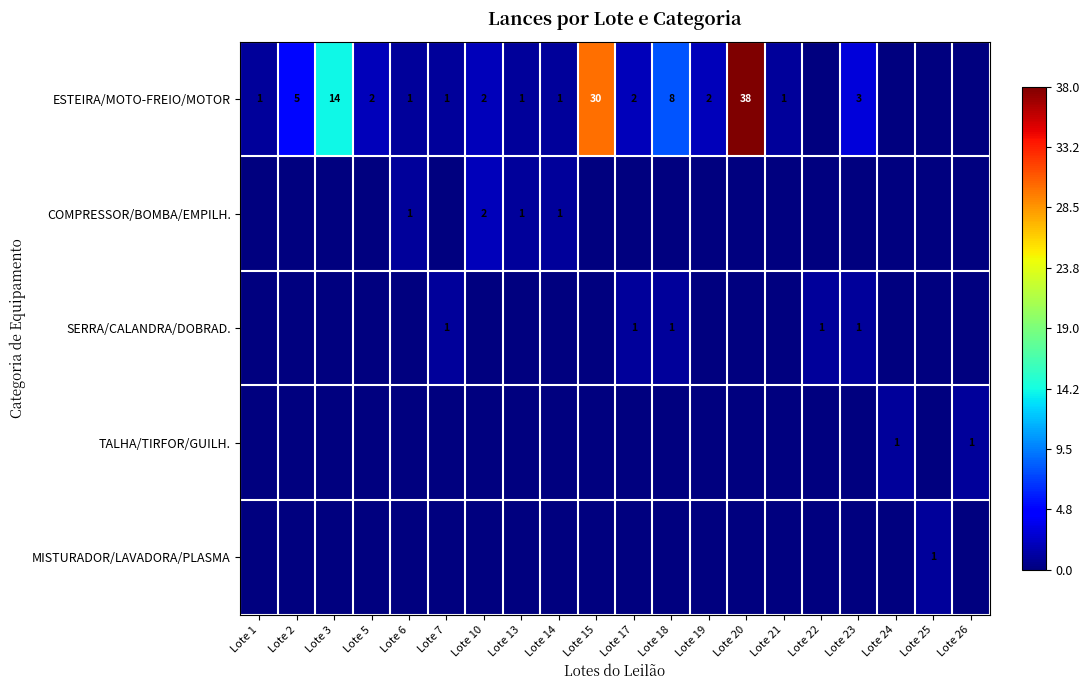

The TALHA/TIRFOR/GUILH. series shows 2 at Lote 24. True or false?

False